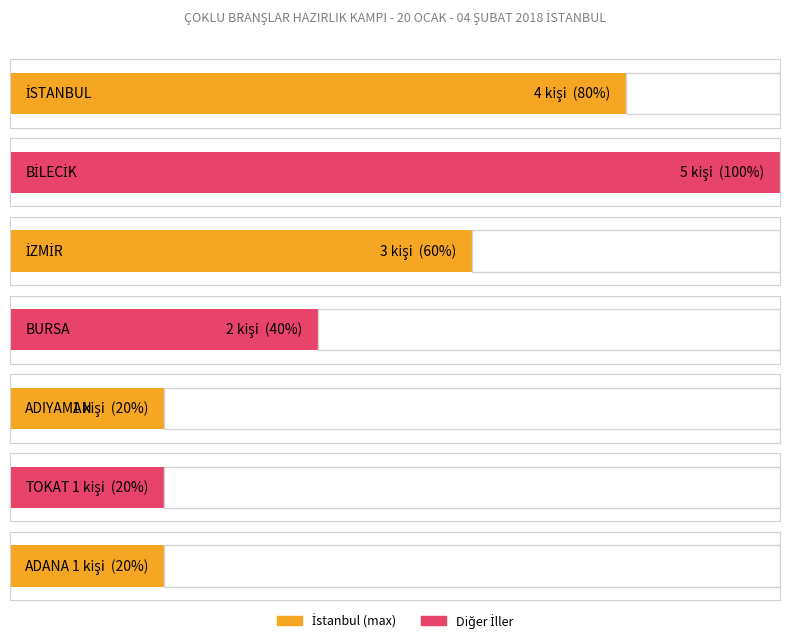

Are the bars grouped side by side (vs. stacked)?

Yes